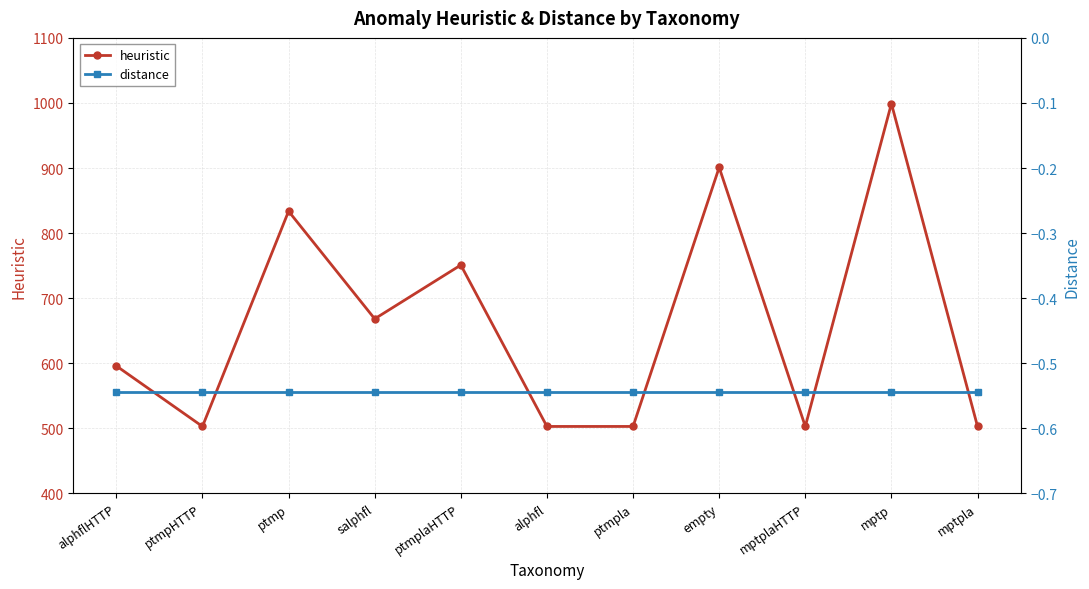

Rank the series by their maximum value, from highest to lowest.

heuristic, distance